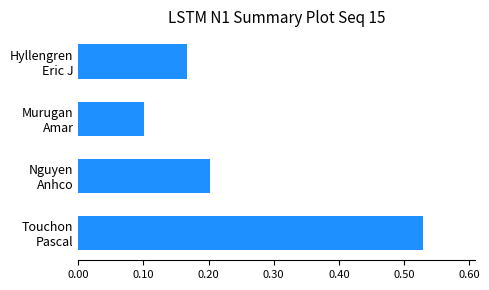

How many values are between 0 and 1?

4